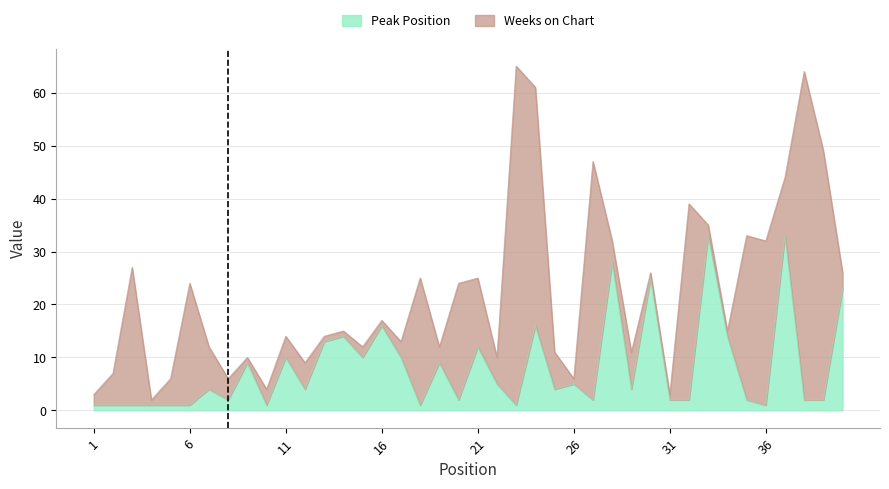

Reading left to right, what are all the values shown in this chart?

1=1	2=1	3=1	4=1	5=1	6=1	7=4	8=2	9=9	10=1	11=10	12=4	13=13	14=14	15=10	16=16	17=10	18=1	19=9	20=2	21=12	22=5	23=1	24=16	25=4	26=5	27=2	28=28	29=4	30=25	31=2	32=2	33=33	34=14	35=2	36=1	37=33	38=2	39=2	40=23